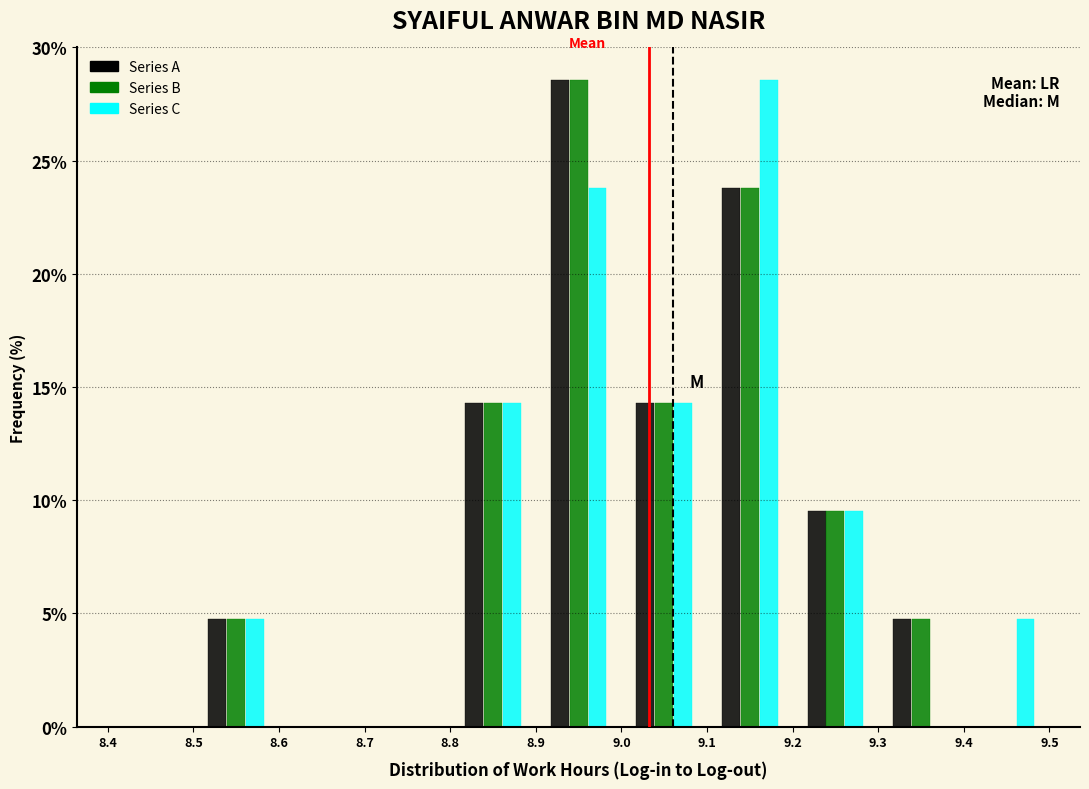

Reading left to right, list every range on the x-axis with the height of the bar of each series over it. The values are not printed on the chart, so give them approximately, as read against the axis.

8.4 to 8.5: Series A=0	Series B=0	Series C=0
8.5 to 8.6: Series A=5.0	Series B=5.0	Series C=5.0
8.6 to 8.7: Series A=0	Series B=0	Series C=0
8.7 to 8.8: Series A=0	Series B=0	Series C=0
8.8 to 8.9: Series A=14.5	Series B=14.5	Series C=14.5
8.9 to 9.0: Series A=28.5	Series B=28.5	Series C=24.0
9.0 to 9.1: Series A=14.5	Series B=14.5	Series C=14.5
9.1 to 9.2: Series A=24.0	Series B=24.0	Series C=28.5
9.2 to 9.3: Series A=9.5	Series B=9.5	Series C=9.5
9.3 to 9.4: Series A=5.0	Series B=5.0	Series C=0
9.4 to 9.5: Series A=0	Series B=0	Series C=5.0